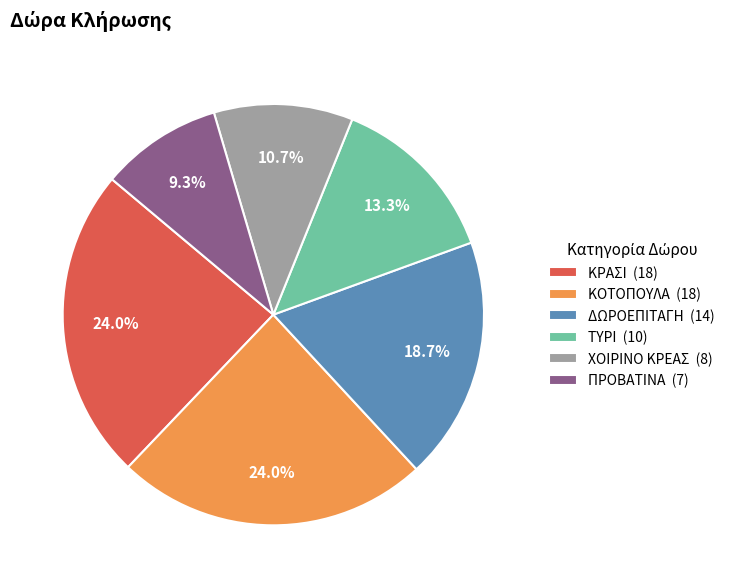

Approximately how many times larger is the value at ΚΡΑΣΙ (18) compared to ΚΟΤΟΠΟΥΛΑ (18)?

1.0